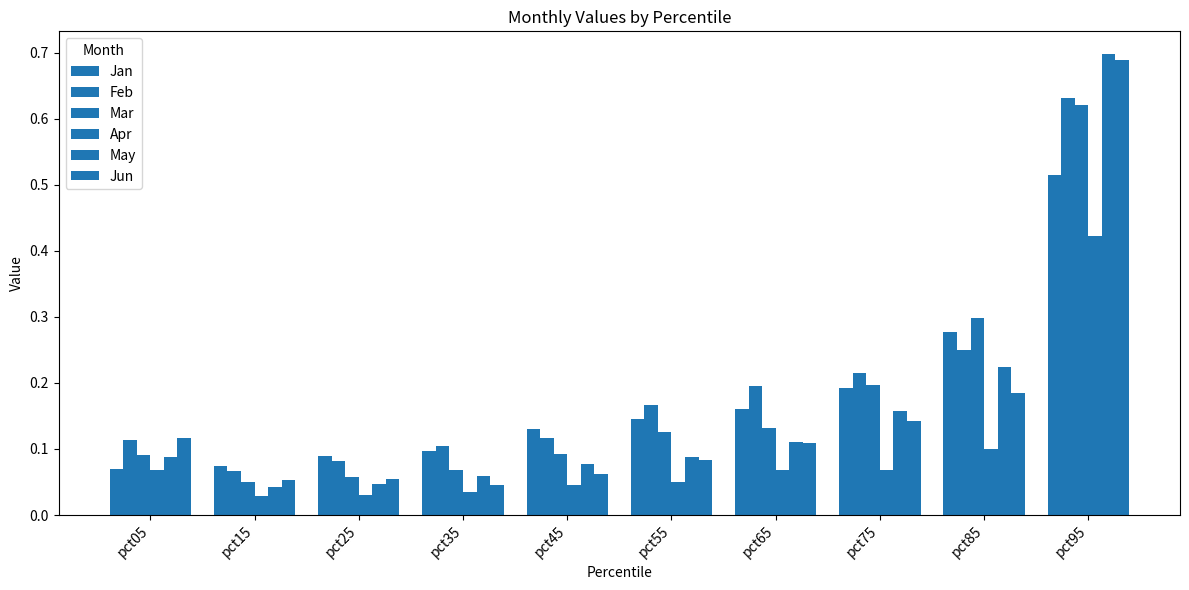

At which category does the chart reach its minimum across all series?

pct15